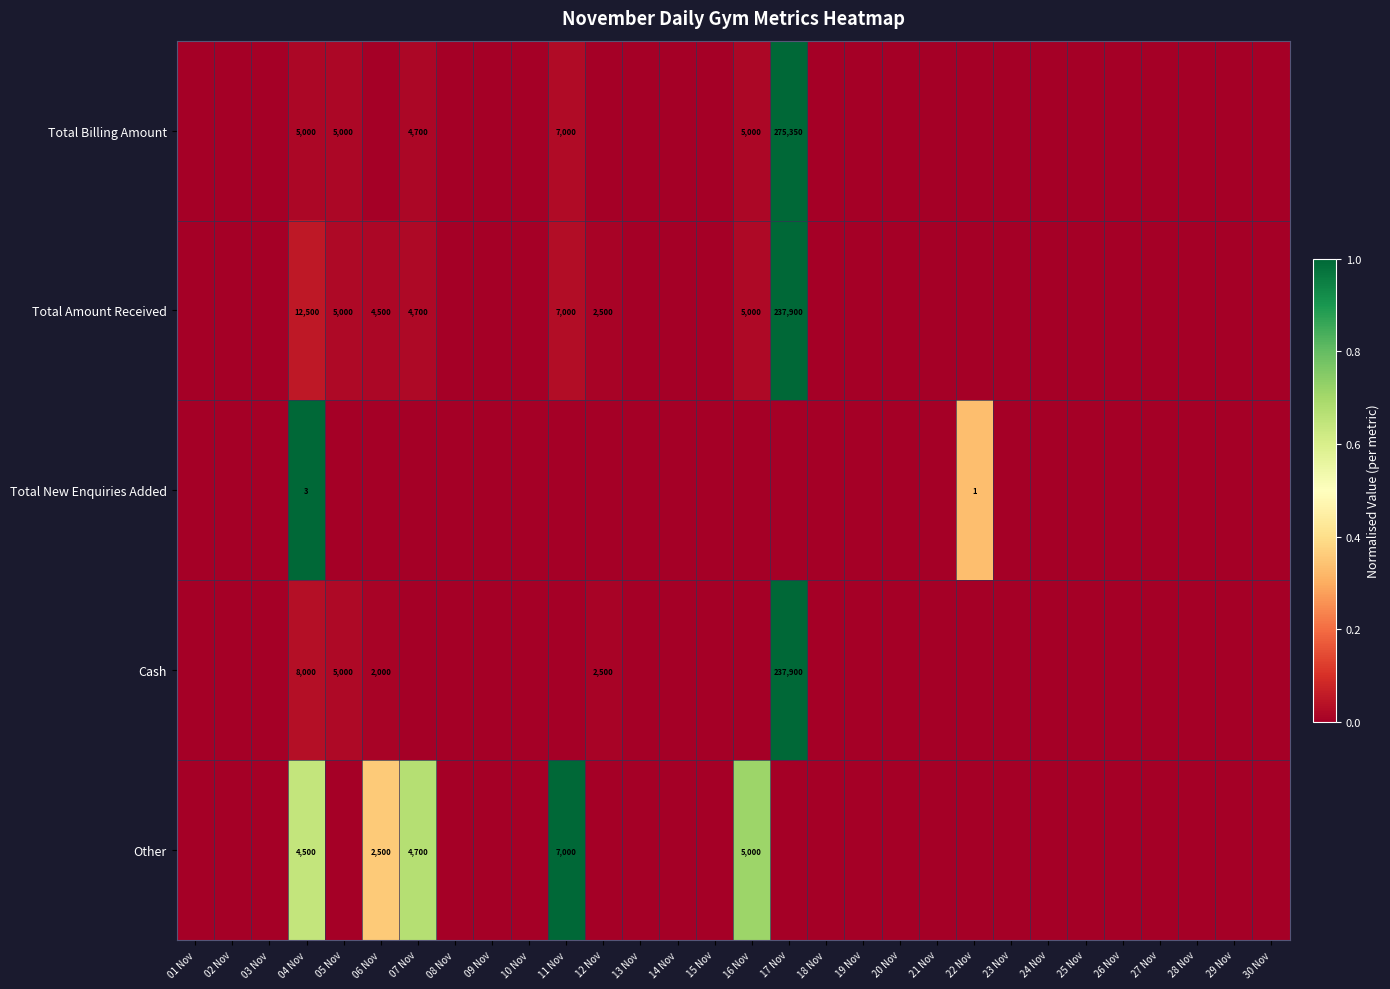

Rank the series at 04 Nov from highest to lowest value.

Total Amount Received, Cash, Total Billing Amount, Other, Total New Enquiries Added